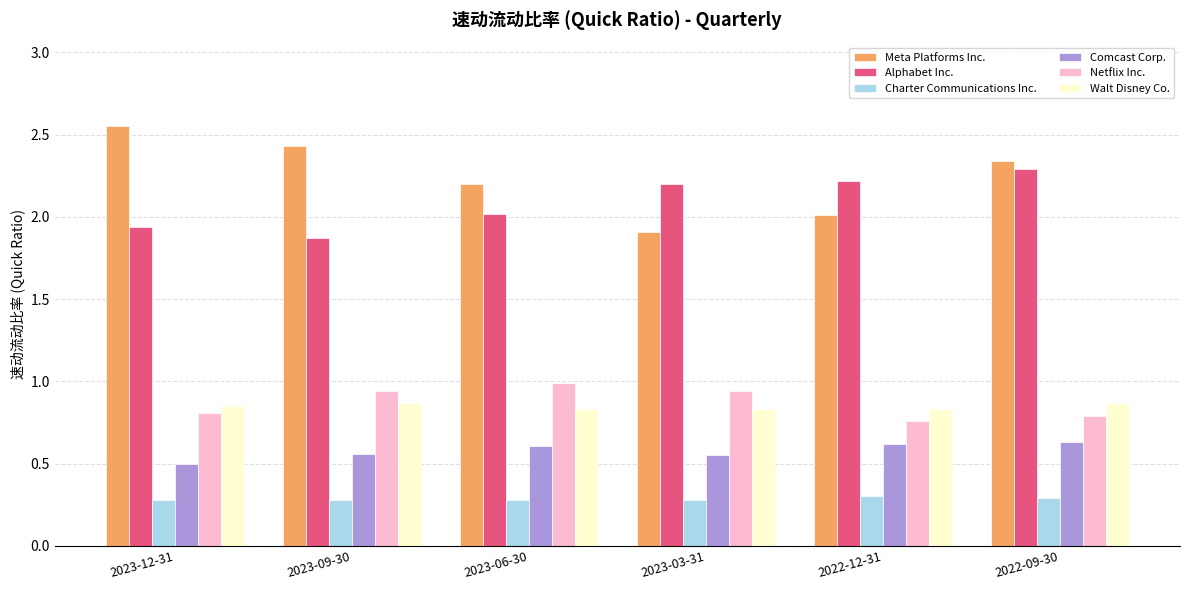

What is the label of the 5th bar from the right?

2023-09-30